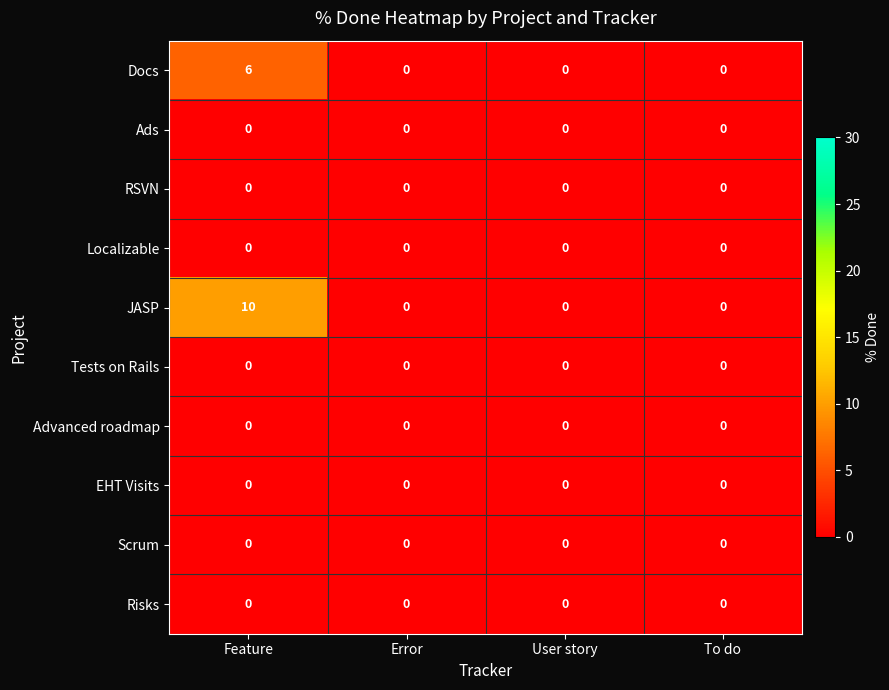

Which series has the largest range (max minus min)?

JASP